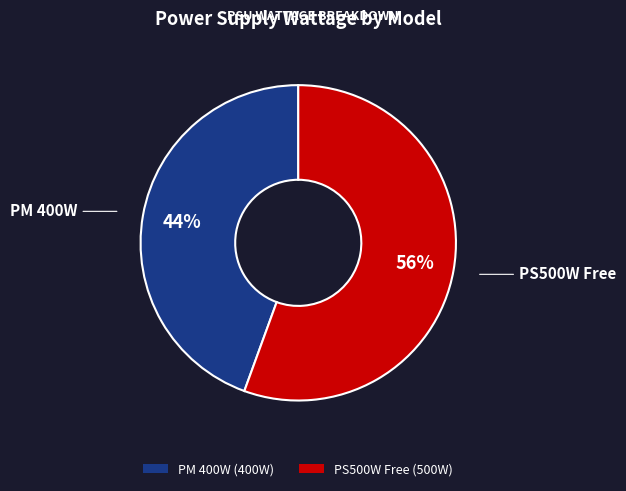

To the nearest percent, what percentage of the pie is PM 400W?

44%